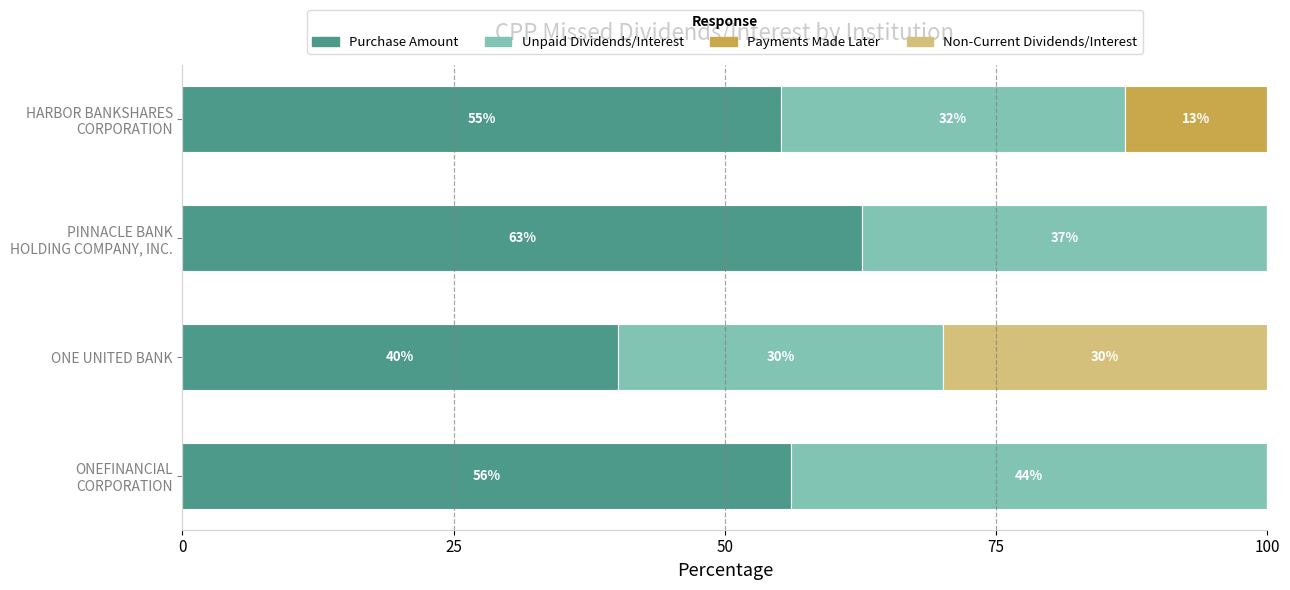

Is it true that Purchase Amount equals 54.6 at ONE UNITED BANK?

False